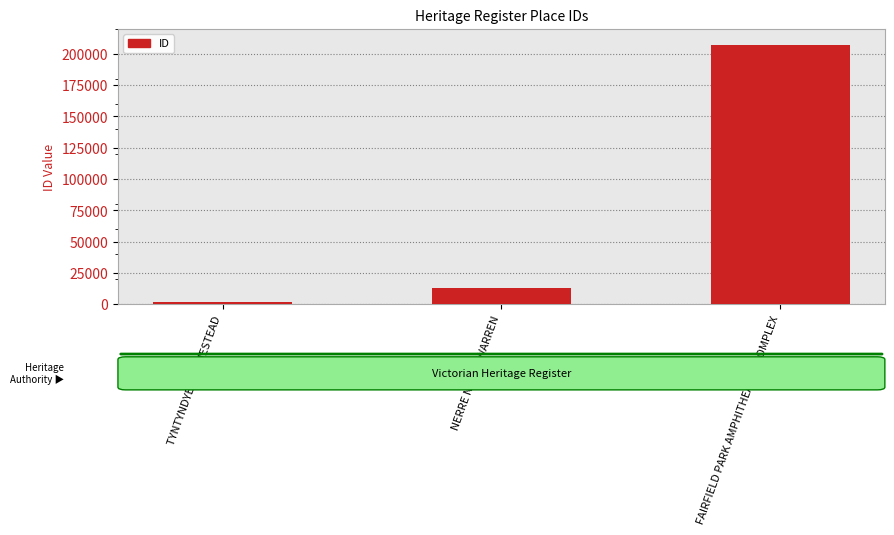

Reading left to right, transcribe all the data shown in this chart.

2066	13456	206940